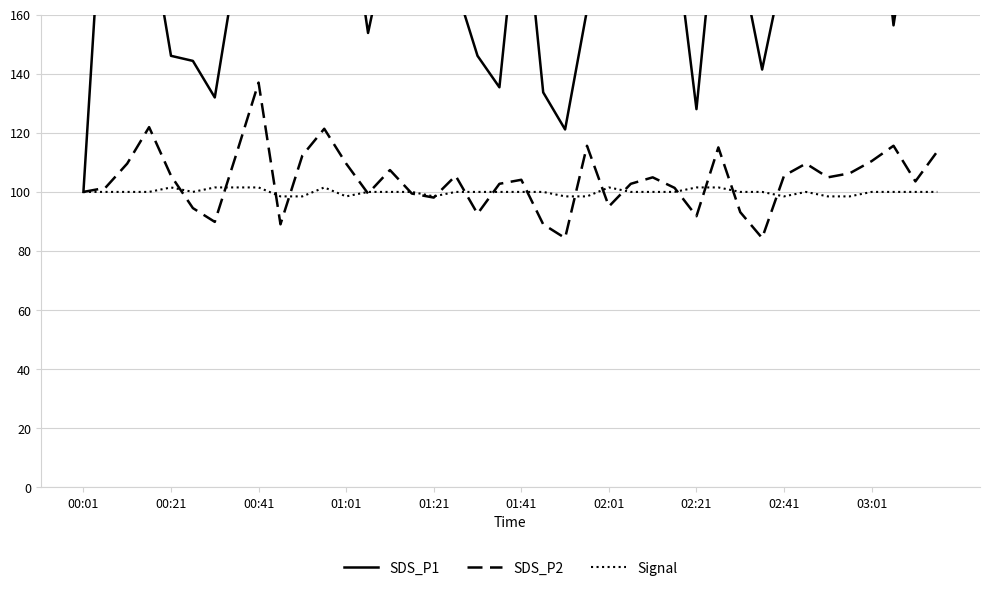

In SDS_P1, how many points are higher than both neighbors (excluding endpoints)?

10